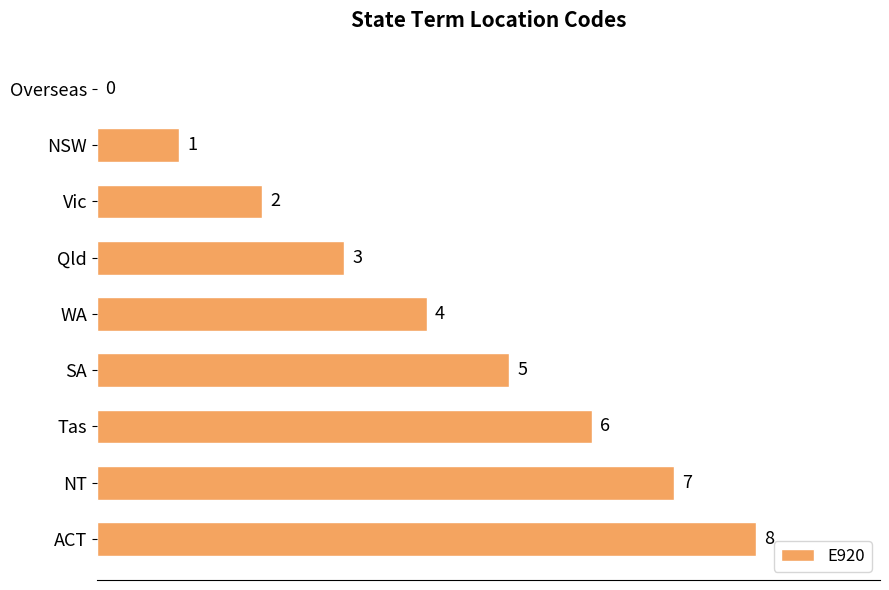

The value at Tas is 6. True or false?

True